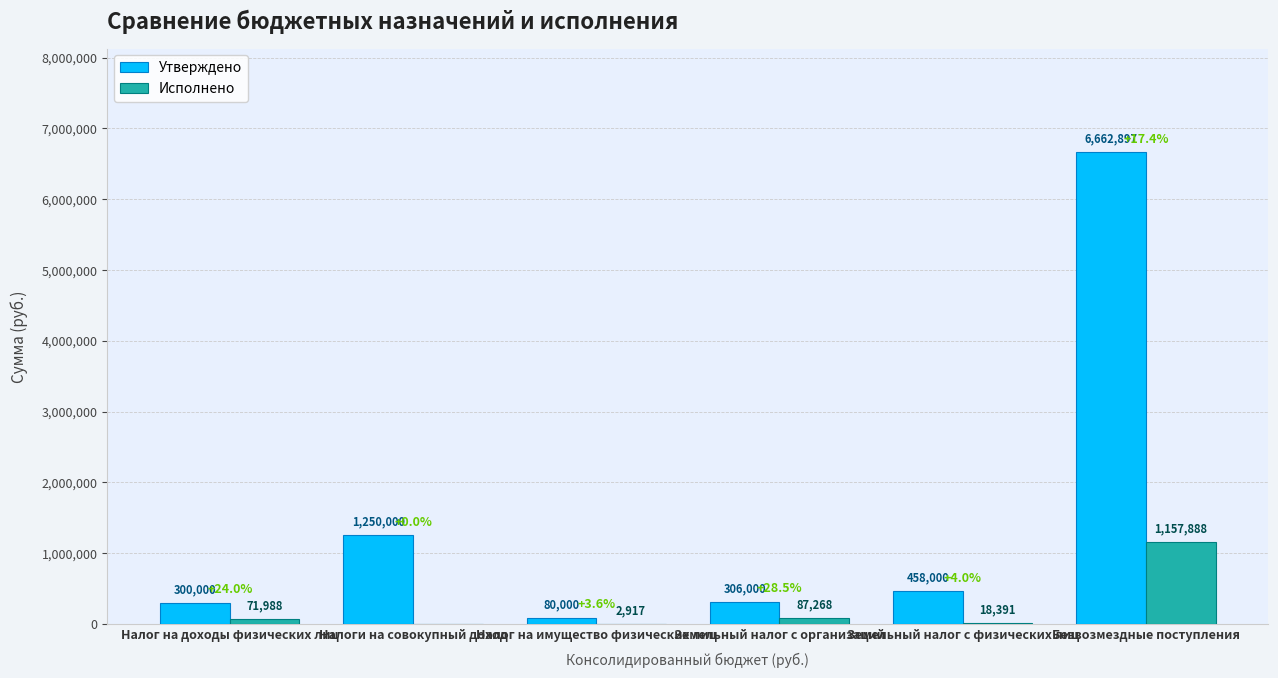

Are the bars horizontal?

No